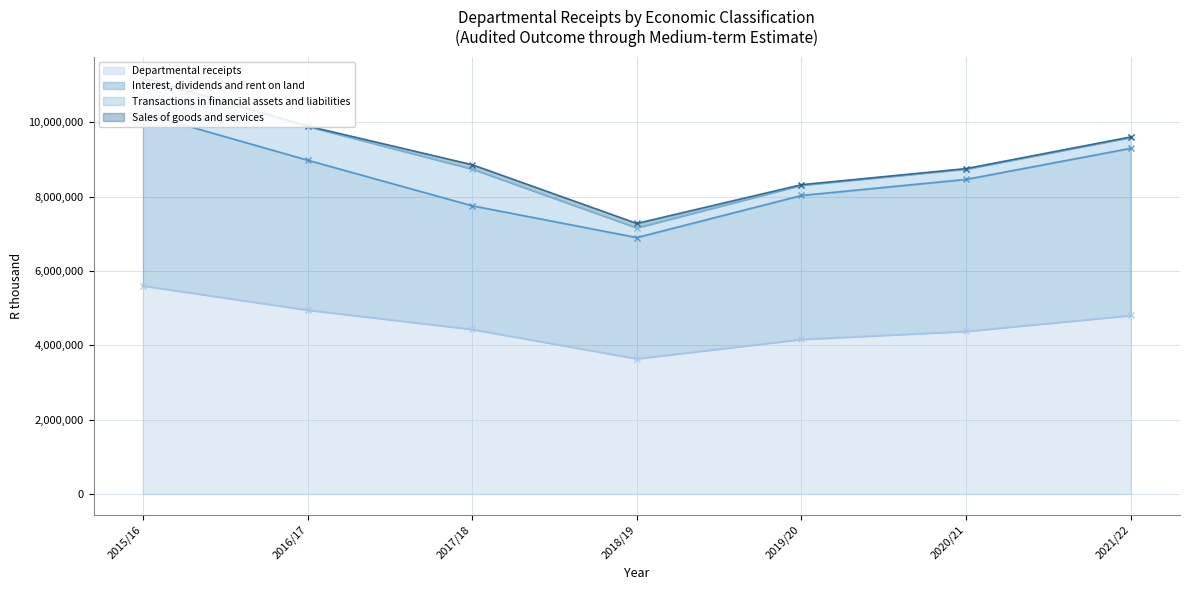

How many values in the Sales of goods and services series exceed 15012?

3